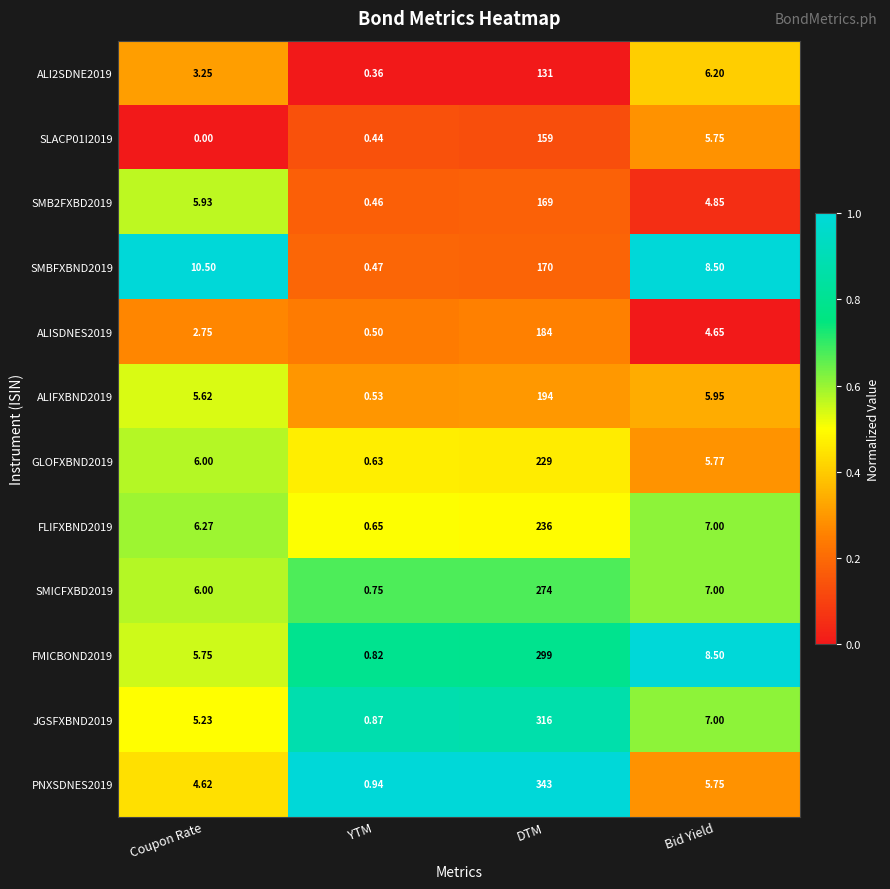

At how many categories does at least one series exceed 0?

4